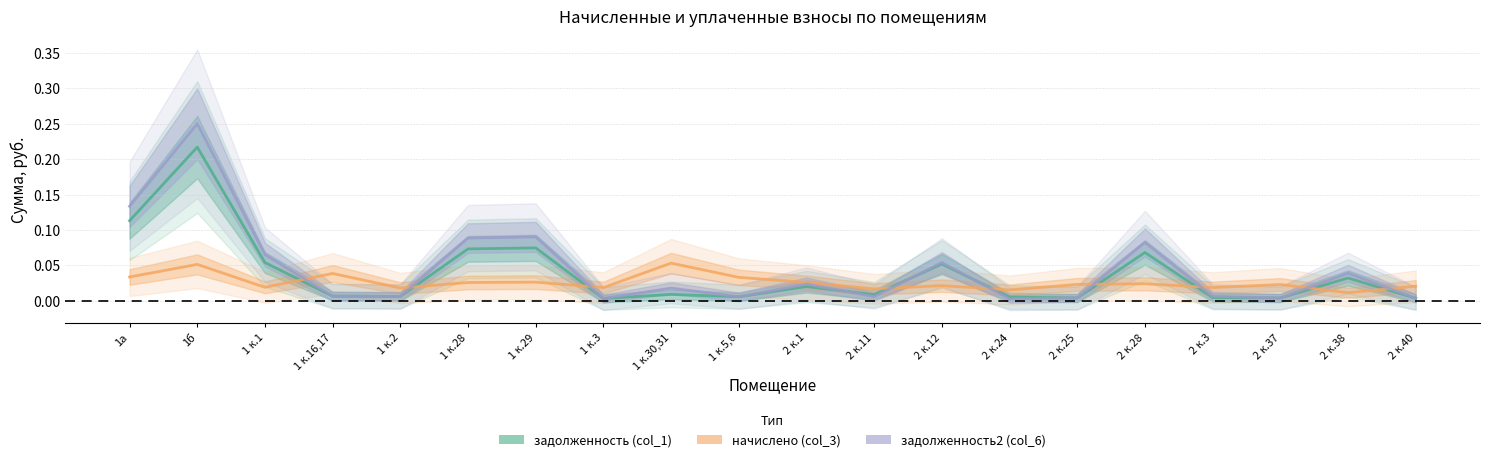

What is the total value across all series at 2 к.12?

0.1